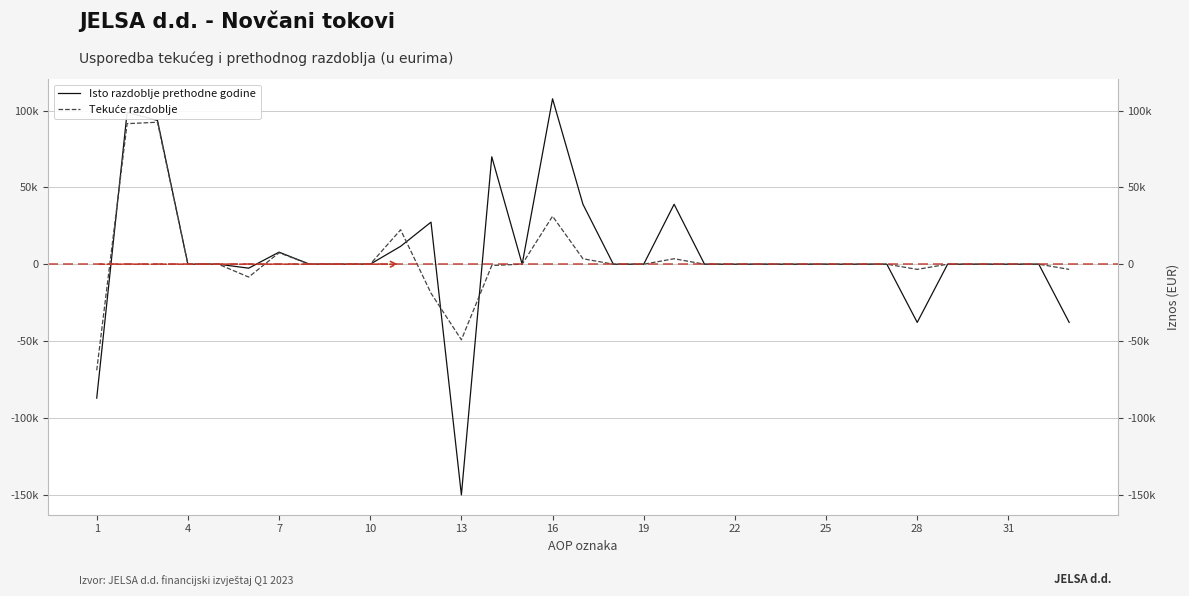

True or false: Tekuće razdoblje has a value of -28134 at 13.

False